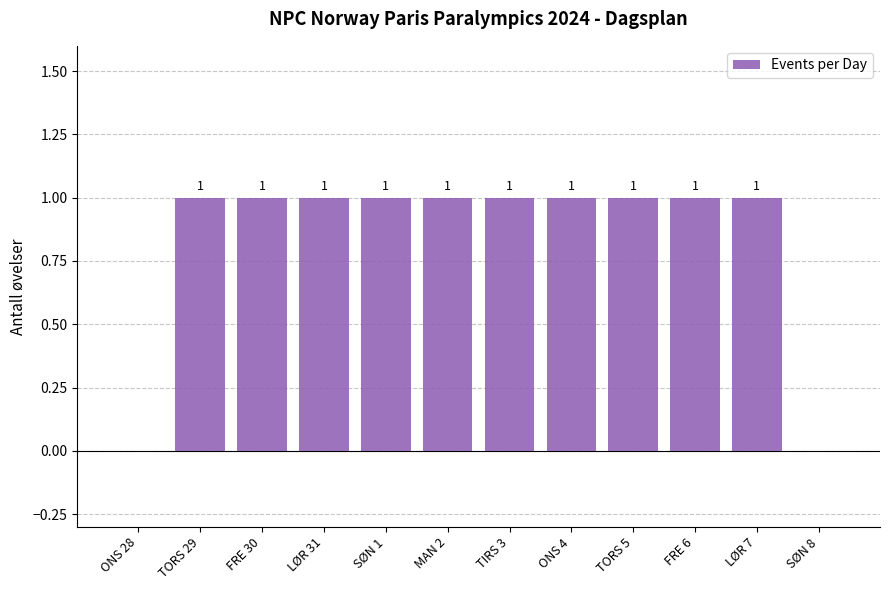

Reading left to right, transcribe all the data shown in this chart.

ONS 28=0	TORS 29=1	FRE 30=1	LØR 31=1	SØN 1=1	MAN 2=1	TIRS 3=1	ONS 4=1	TORS 5=1	FRE 6=1	LØR 7=1	SØN 8=0